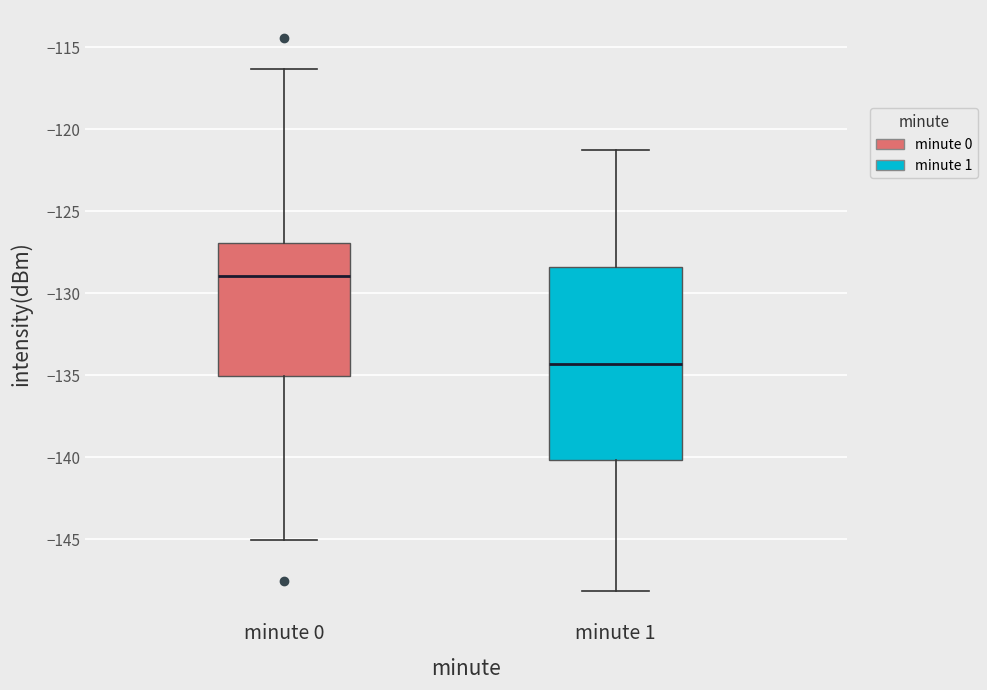

Where is the upper edge of the box for minute 1 on the y-axis? The values are not printed on the chart, so give them approximately, as read against the axis.

-128.5